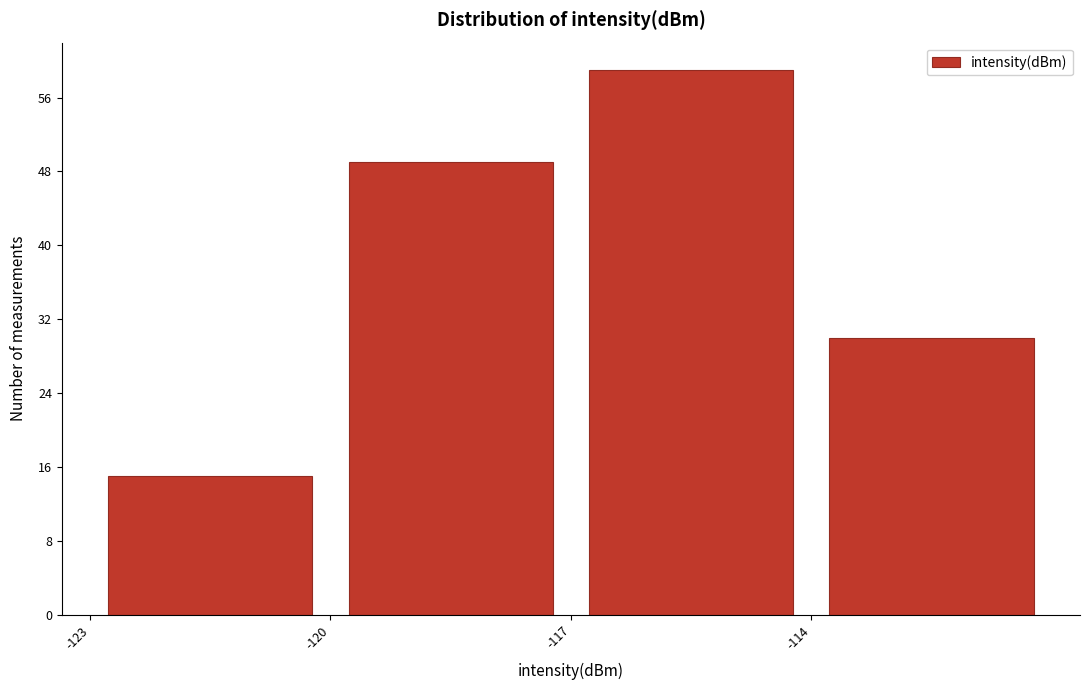

Reading left to right, transcribe this chart: for each bar, give the range it covers on the x-axis and its height. The values are not printed on the chart, so give them approximately, as read against the axis.

-123 to -120: 15
-120 to -117: 49
-117 to -114: 59
-114 to -111: 30